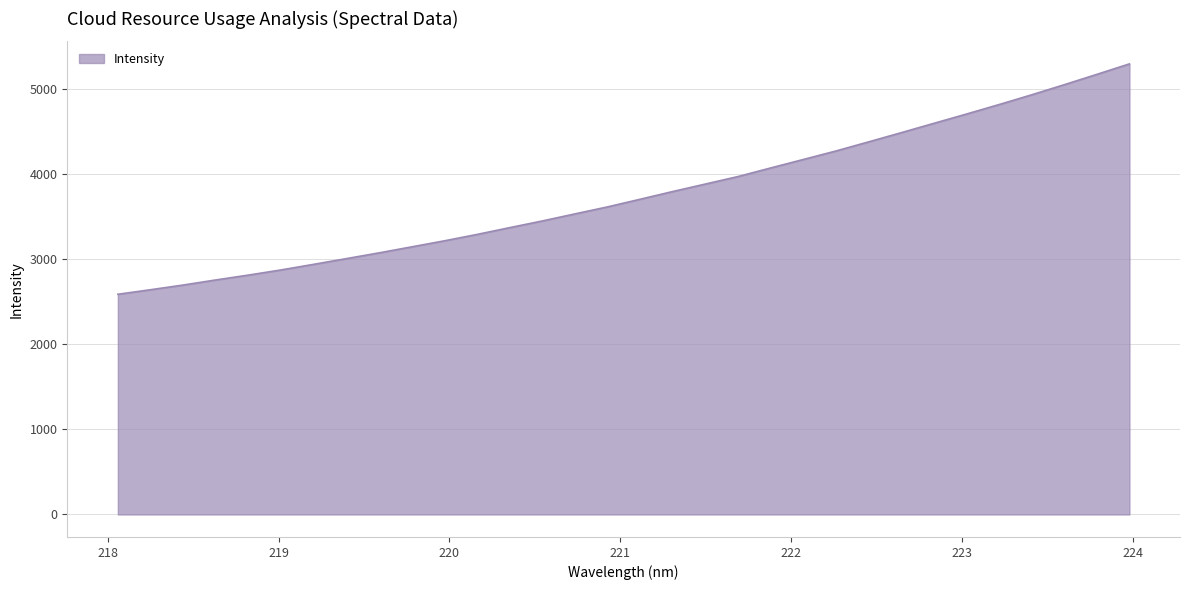

What is the difference between the maximum and minimum values?

2707.6